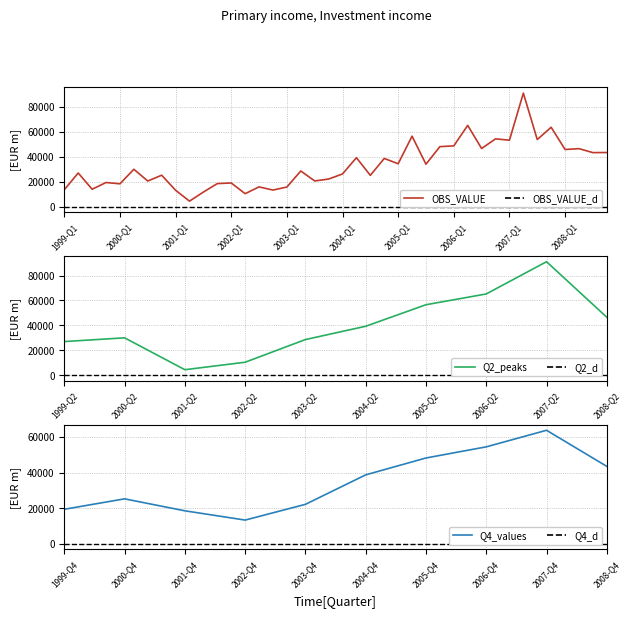

Which has a higher value, 2001-Q3 or 2000-Q1?

2000-Q1